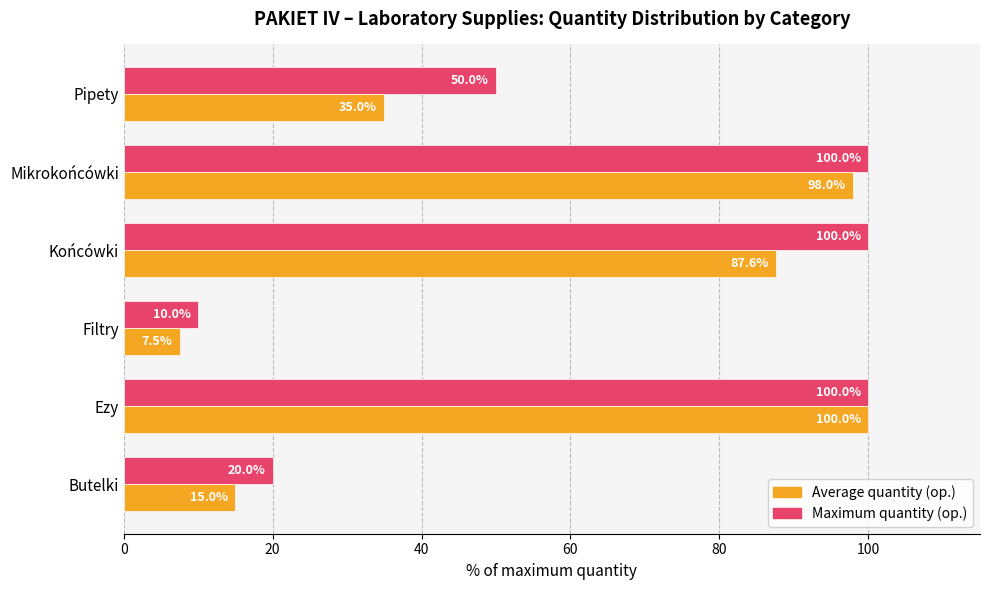

What is the difference between the highest and lowest values at Mikrokońcówki?

2.0